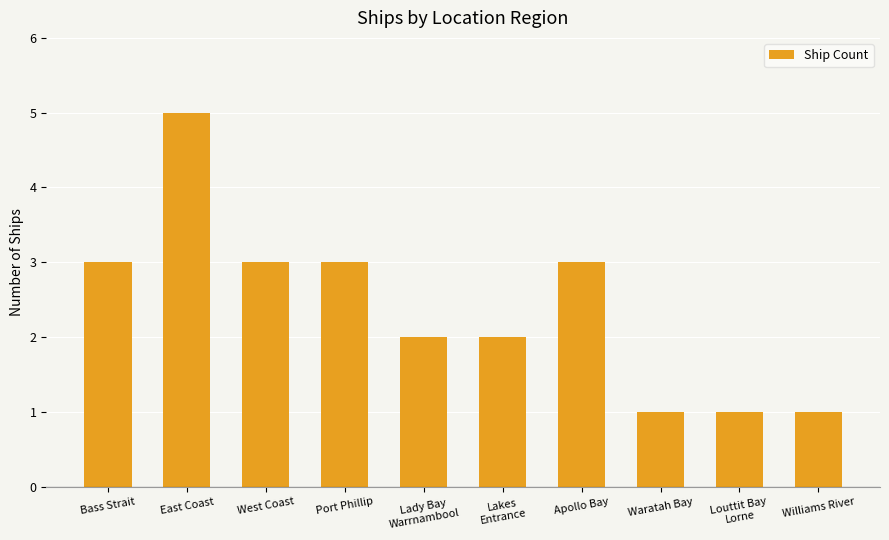

Between Lakes
Entrance and Apollo Bay, which is larger?

Apollo Bay